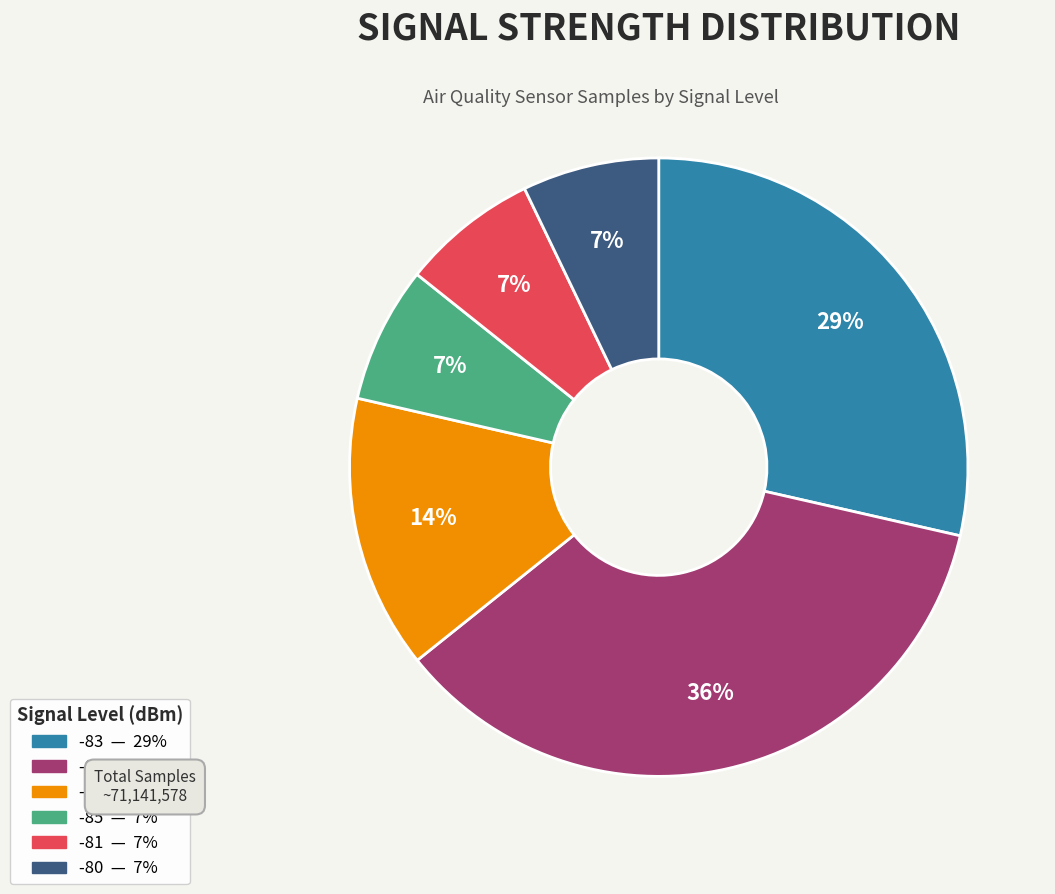

Does any single category account for the majority?

No